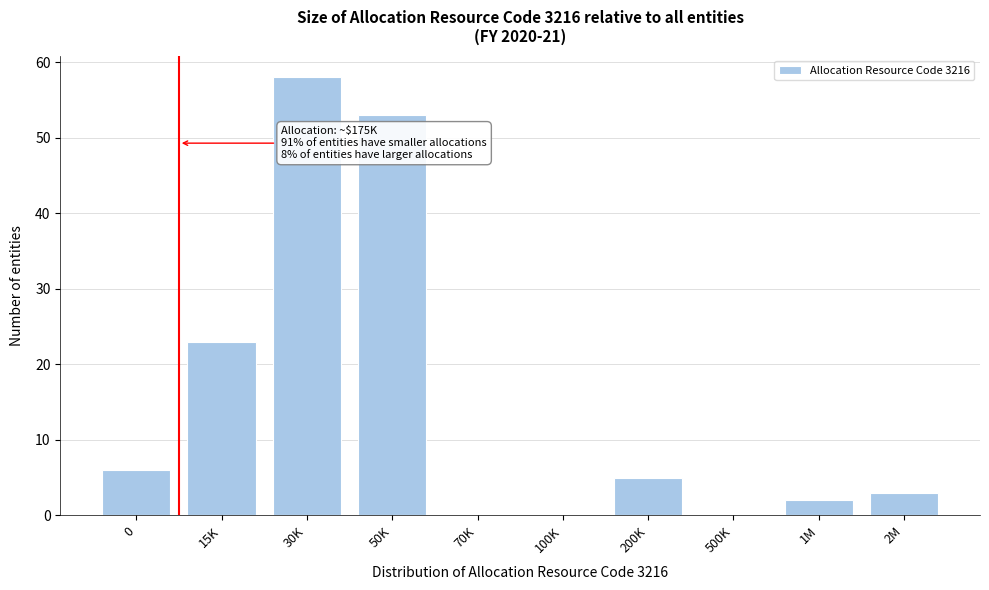

Reading left to right, transcribe all the data shown in this chart.

0=6	15K=23	30K=58	50K=53	70K=0	100K=0	200K=5	500K=0	1M=2	2M=3